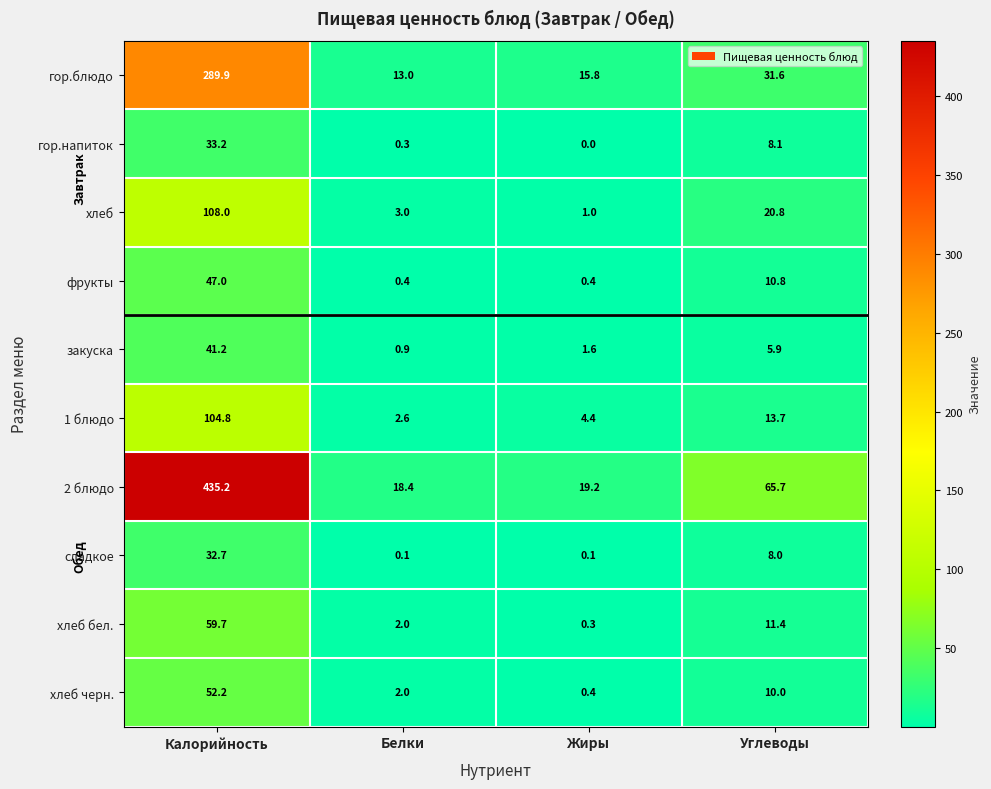

Rank the categories by хлеб черн. value from lowest to highest.

Жиры, Белки, Углеводы, Калорийность